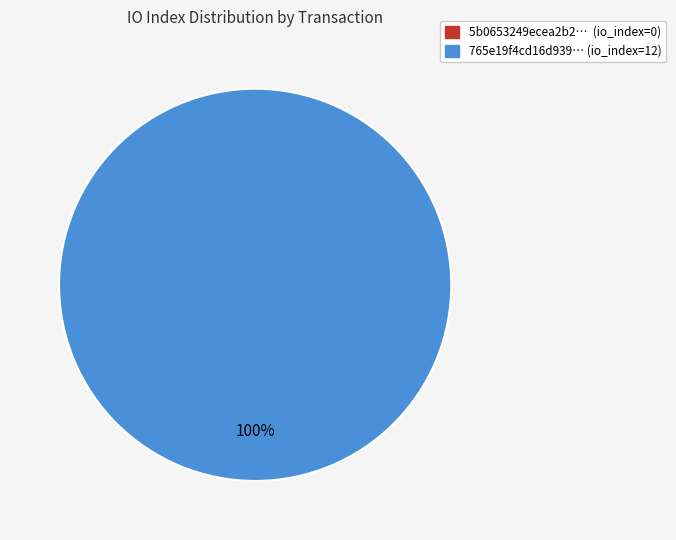

To the nearest percent, what is the difference between the tx_index_12 and tx_index_0 slice percentages?

100%